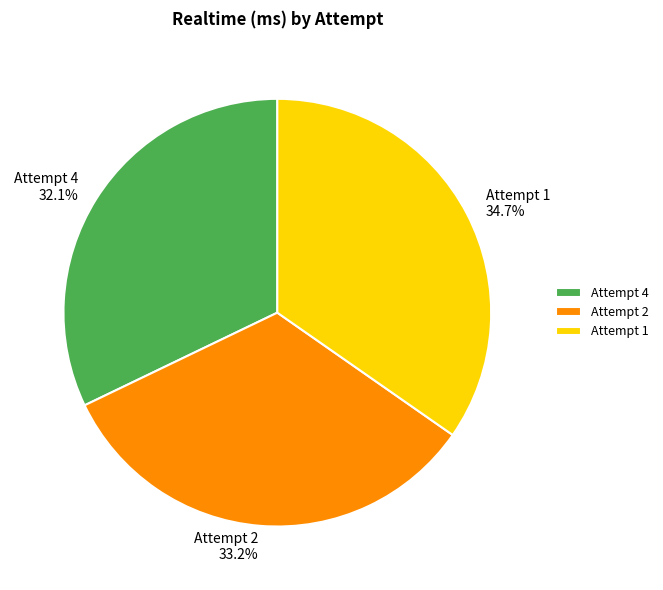

Which slice is the smallest?

Attempt 4